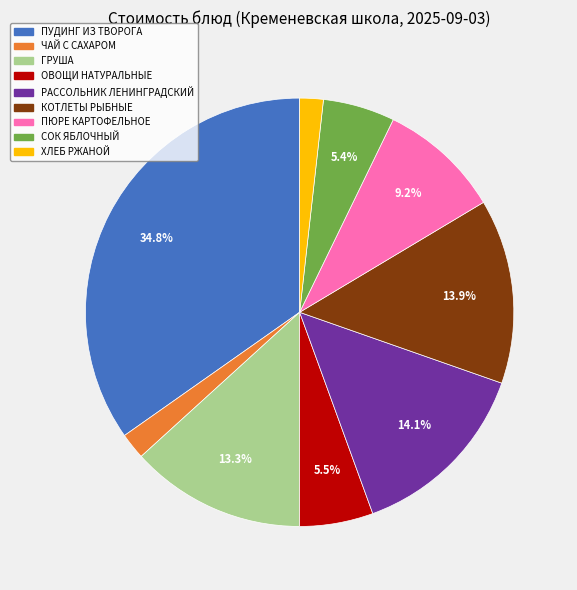

Count the number of slices in the pie.

9